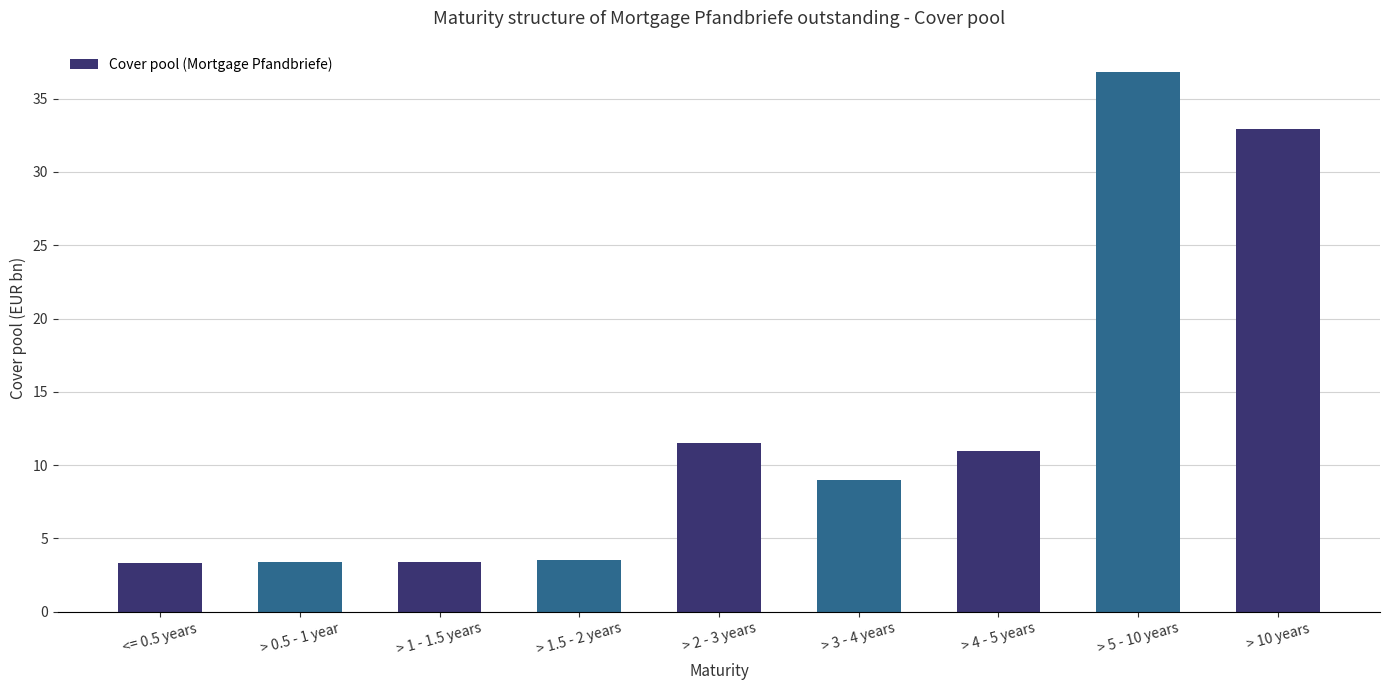

What is the difference between the second highest and minimum values?

29.6